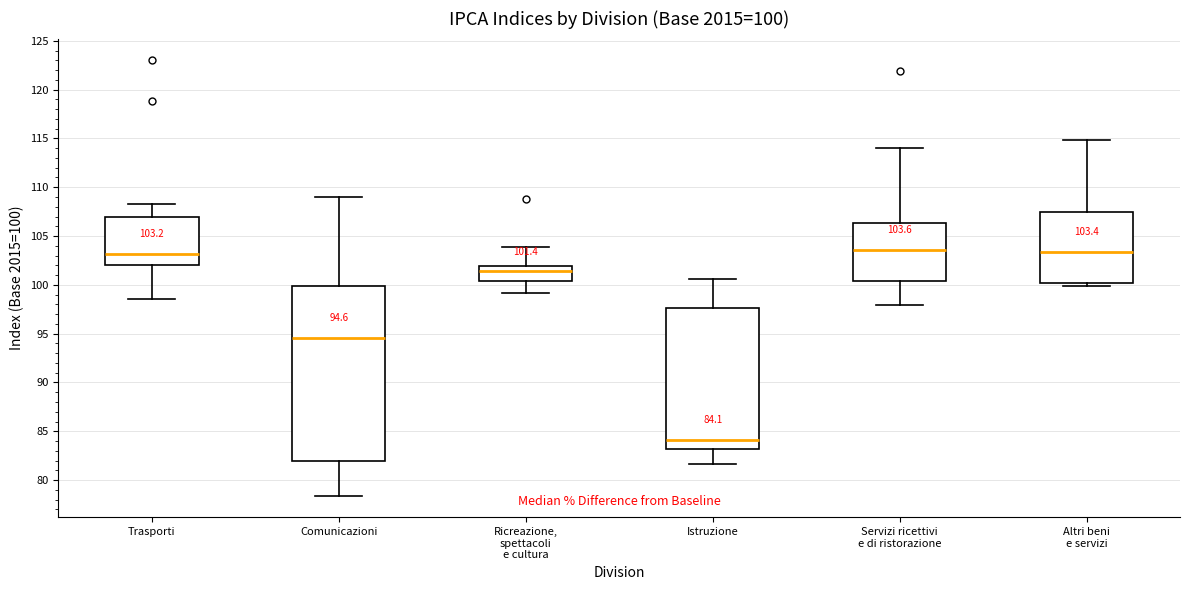

Which box is the tallest, from its lower edge to its upper edge?

Comunicazioni